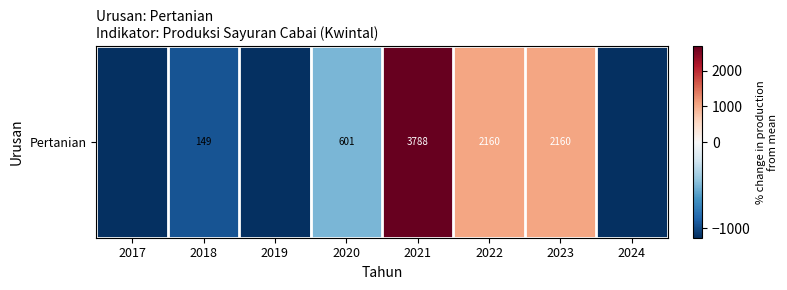

Reading left to right, transcribe all the data shown in this chart.

2017=-1107.2	2018=-958.2	2019=-1107.2	2020=-506.2	2021=2680.8	2022=1052.8	2023=1052.8	2024=-1107.2